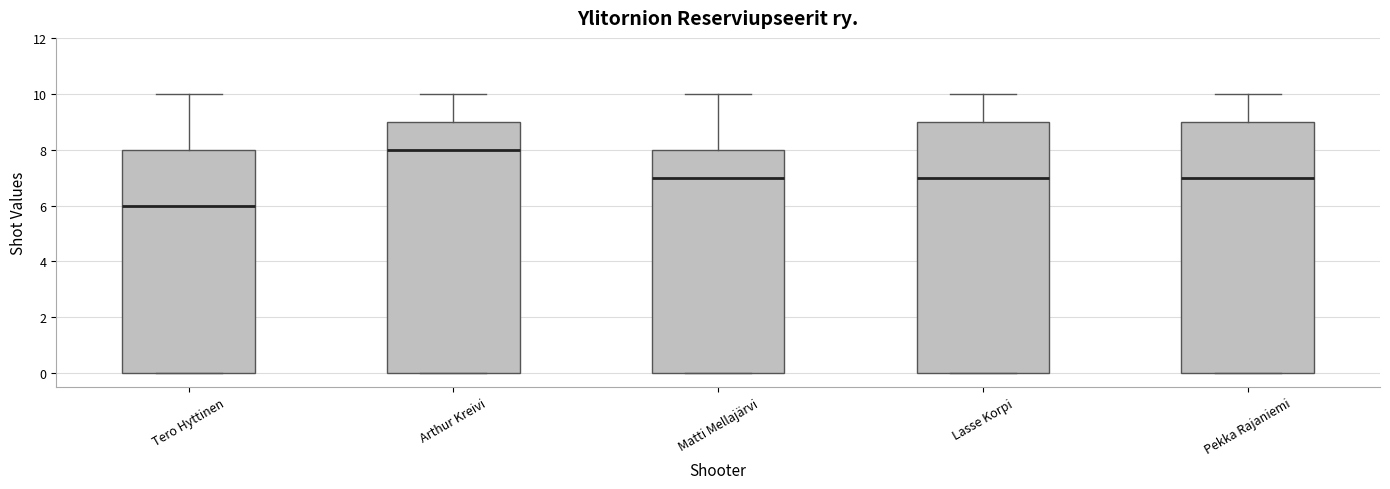

Which box has the highest median line?

Arthur Kreivi